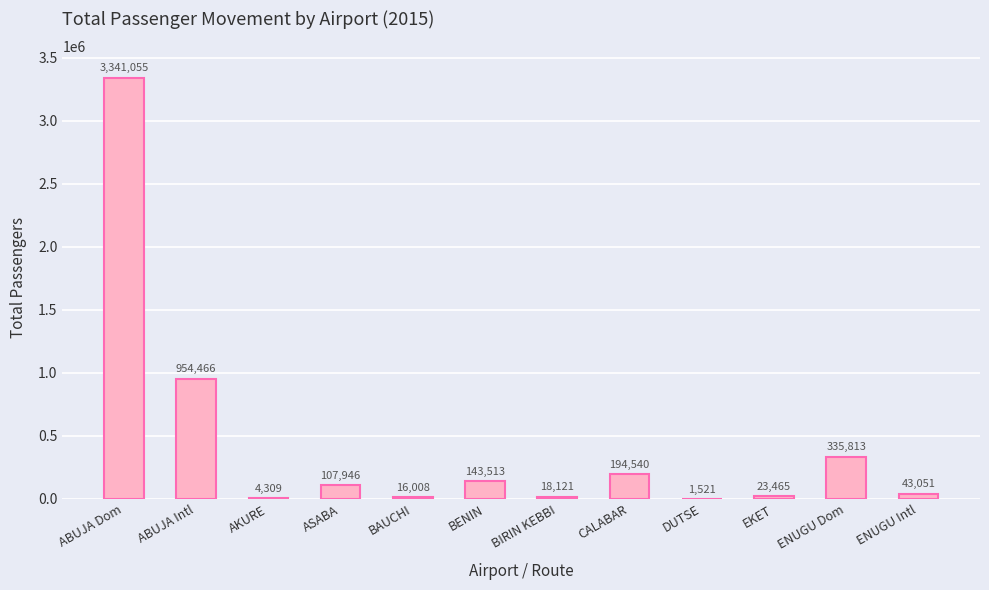

What is the sum of all values?

5183808